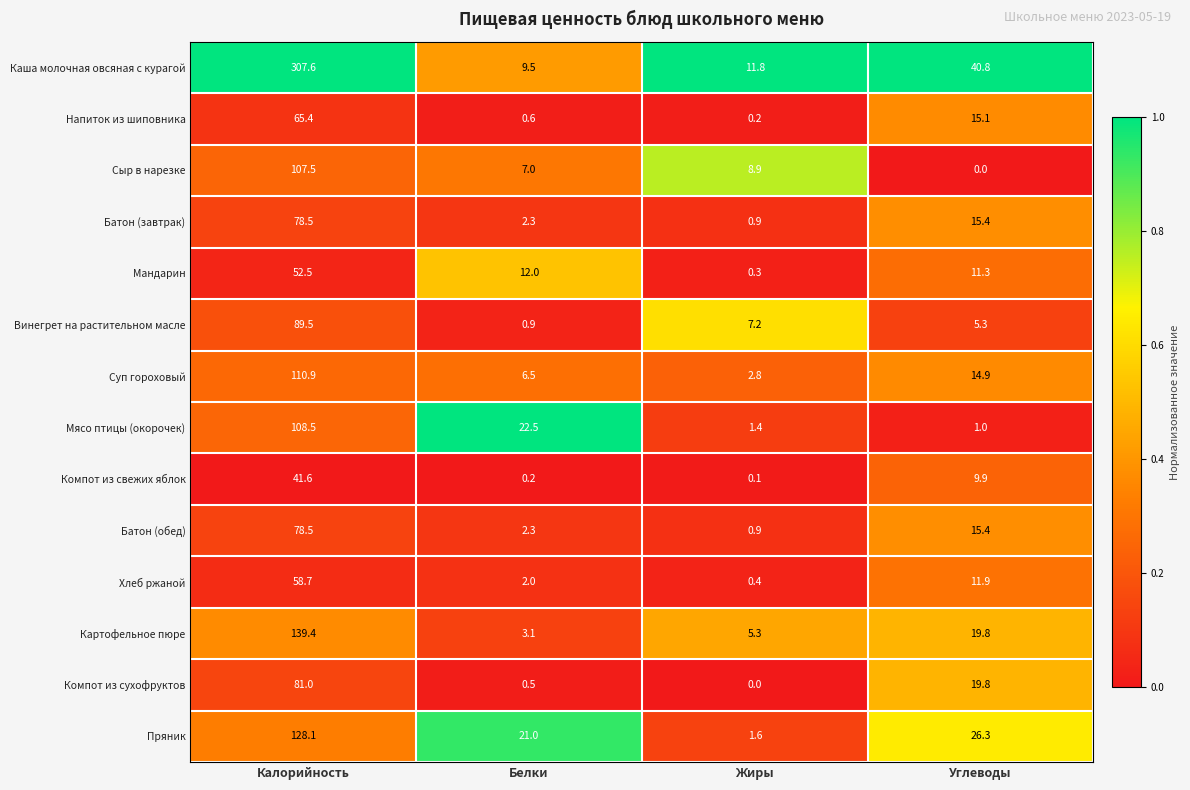

Which series has the largest total across all categories?

Каша молочная овсяная с курагой